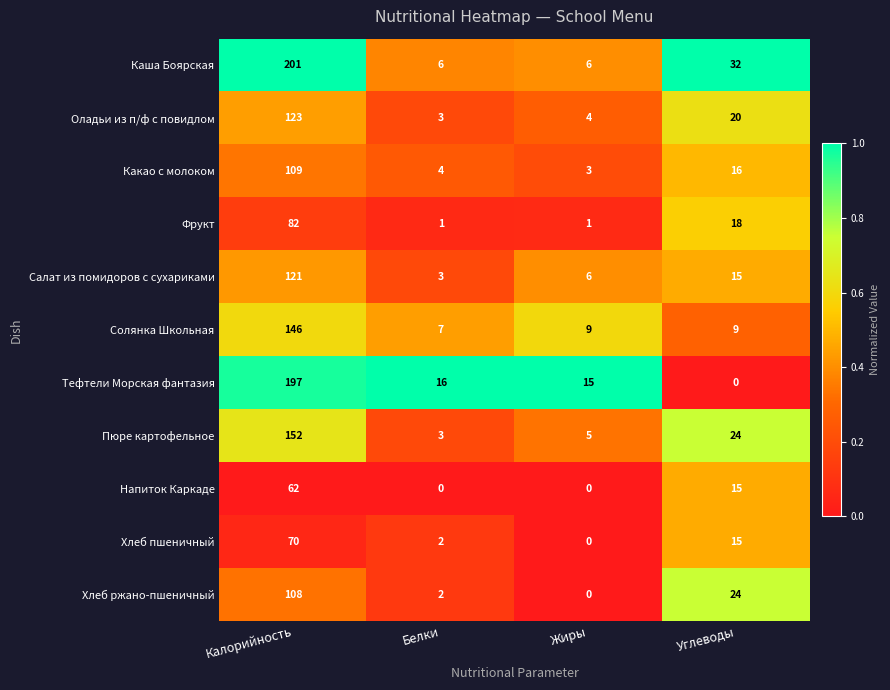

Which series changed the most between Калорийность and Жиры?

Каша Боярская